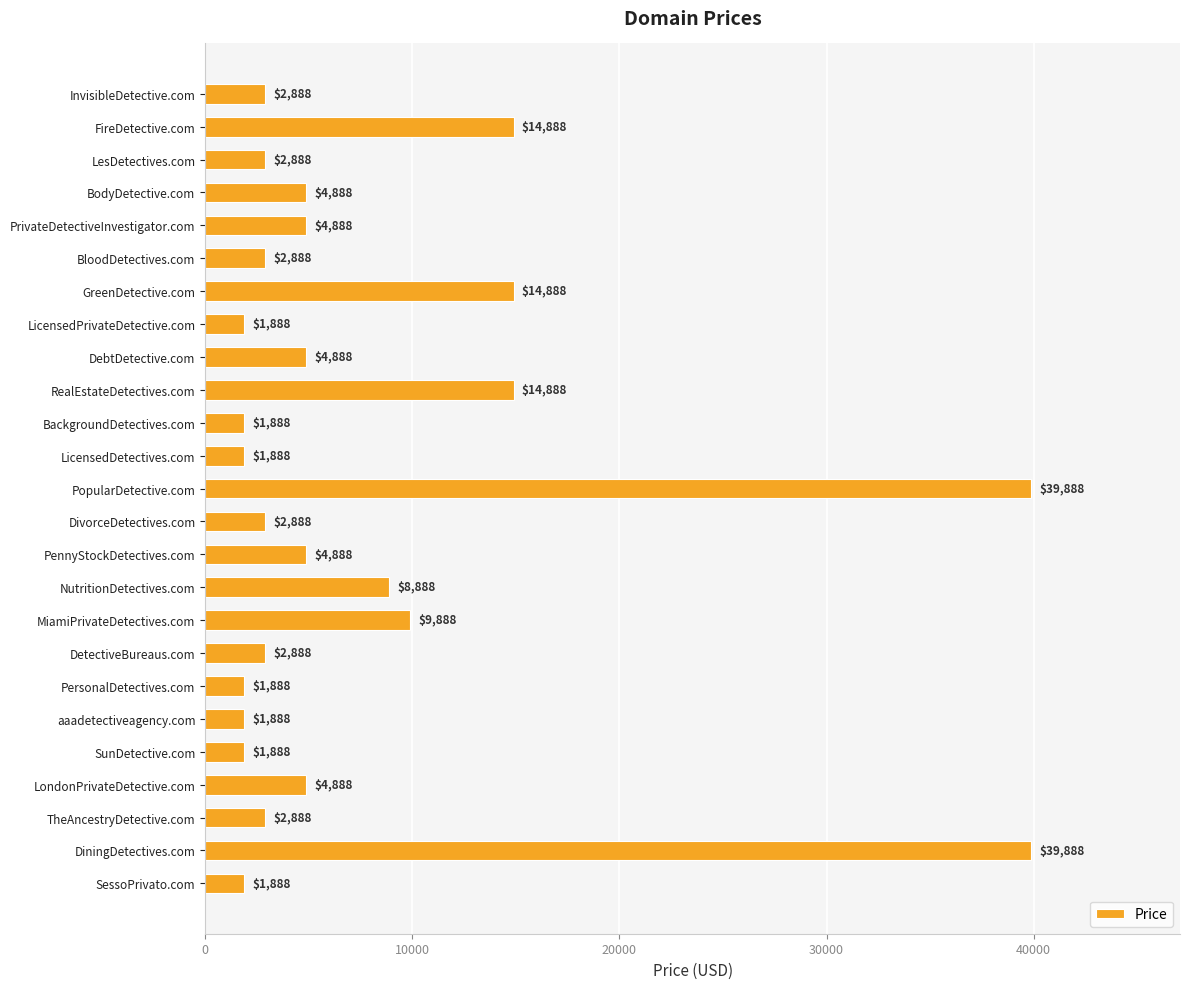

Between LesDetectives.com and LicensedDetectives.com, which is larger?

LesDetectives.com